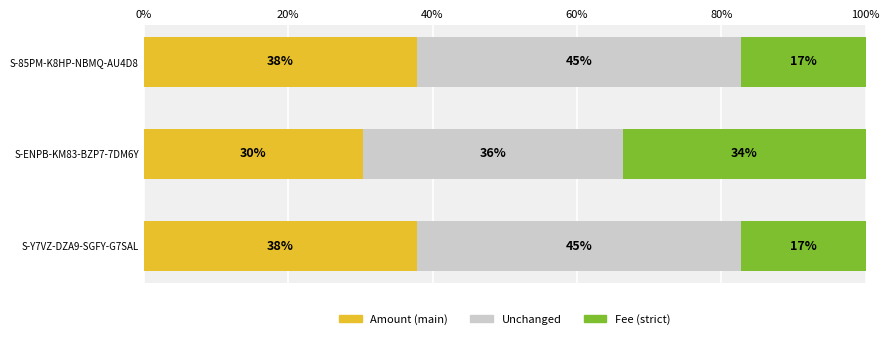

What is the total value across all series at S-Y7VZ-DZA9-SGFY-G7SAL?

100.0